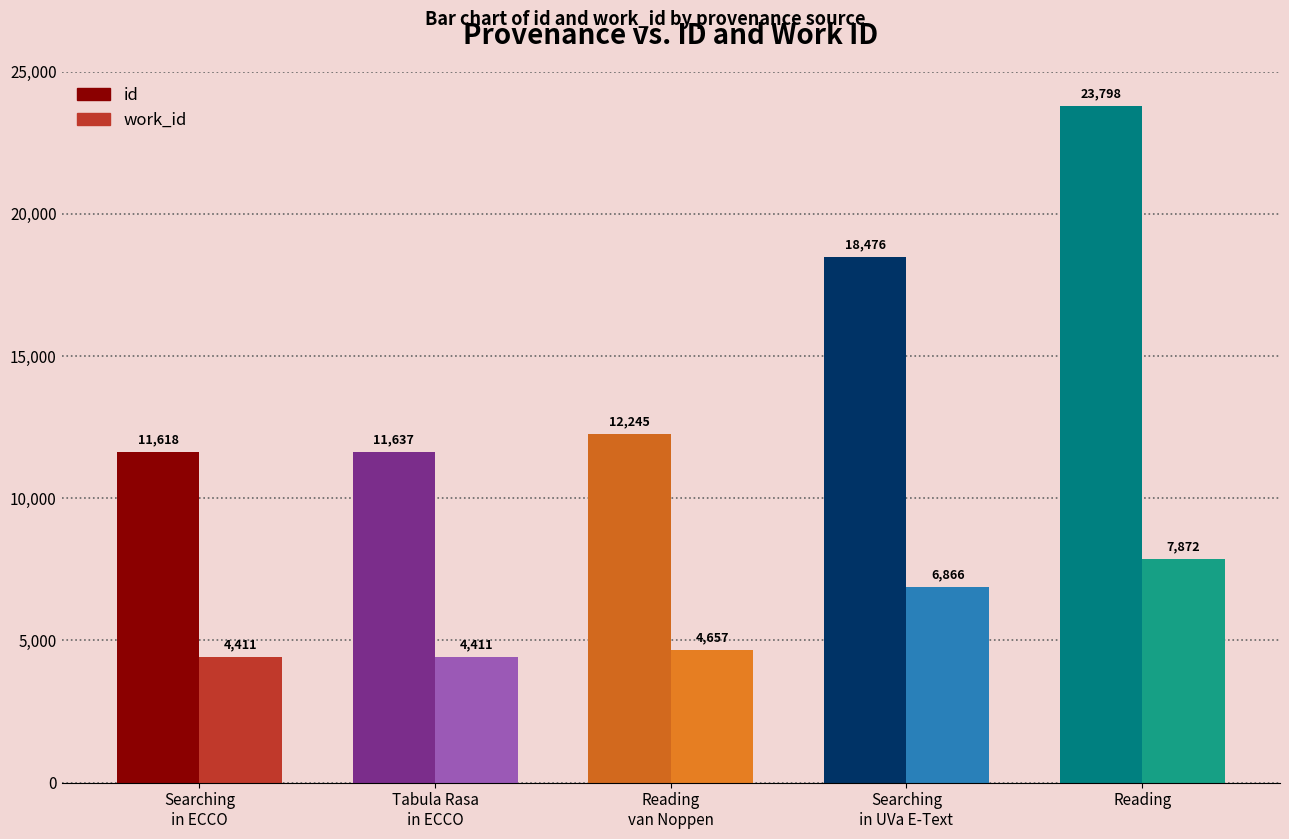

List the series in order of their overall mean, lowest first.

work_id, id